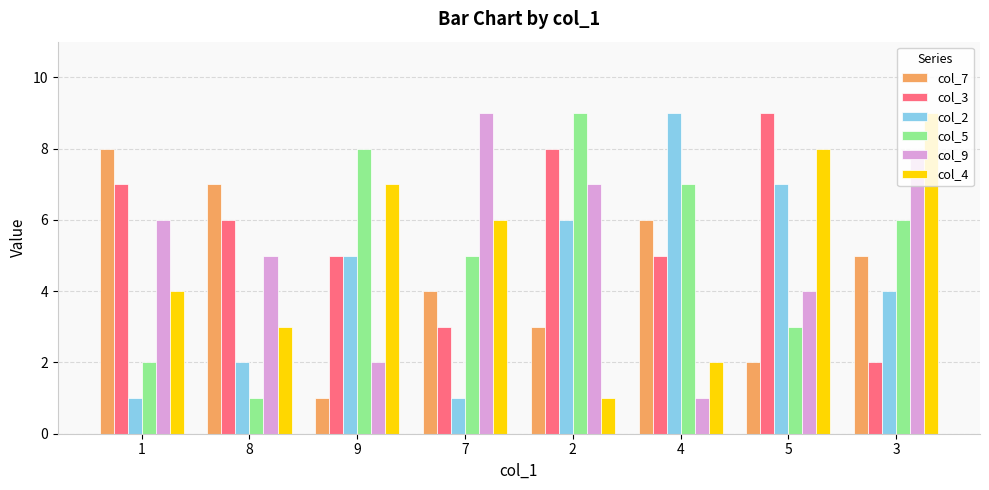

What is the label of the 7th bar from the left?

5